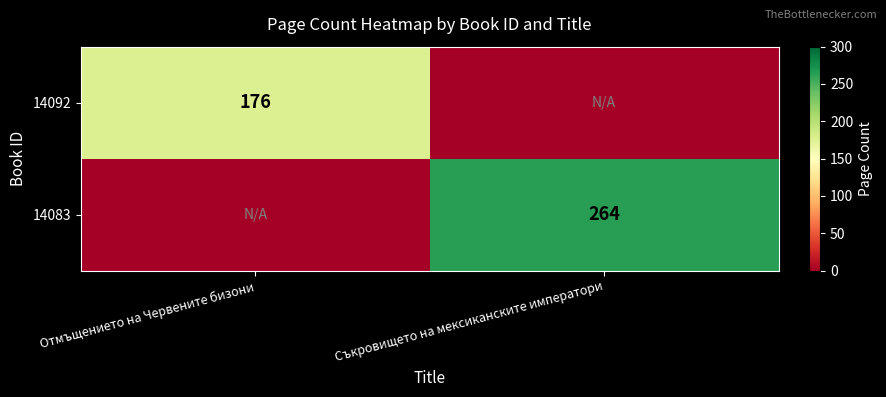

Is the value of 14092 at Отмъщението на Червените бизони greater than the value of 14083 at Съкровището на мексиканските императори?

No